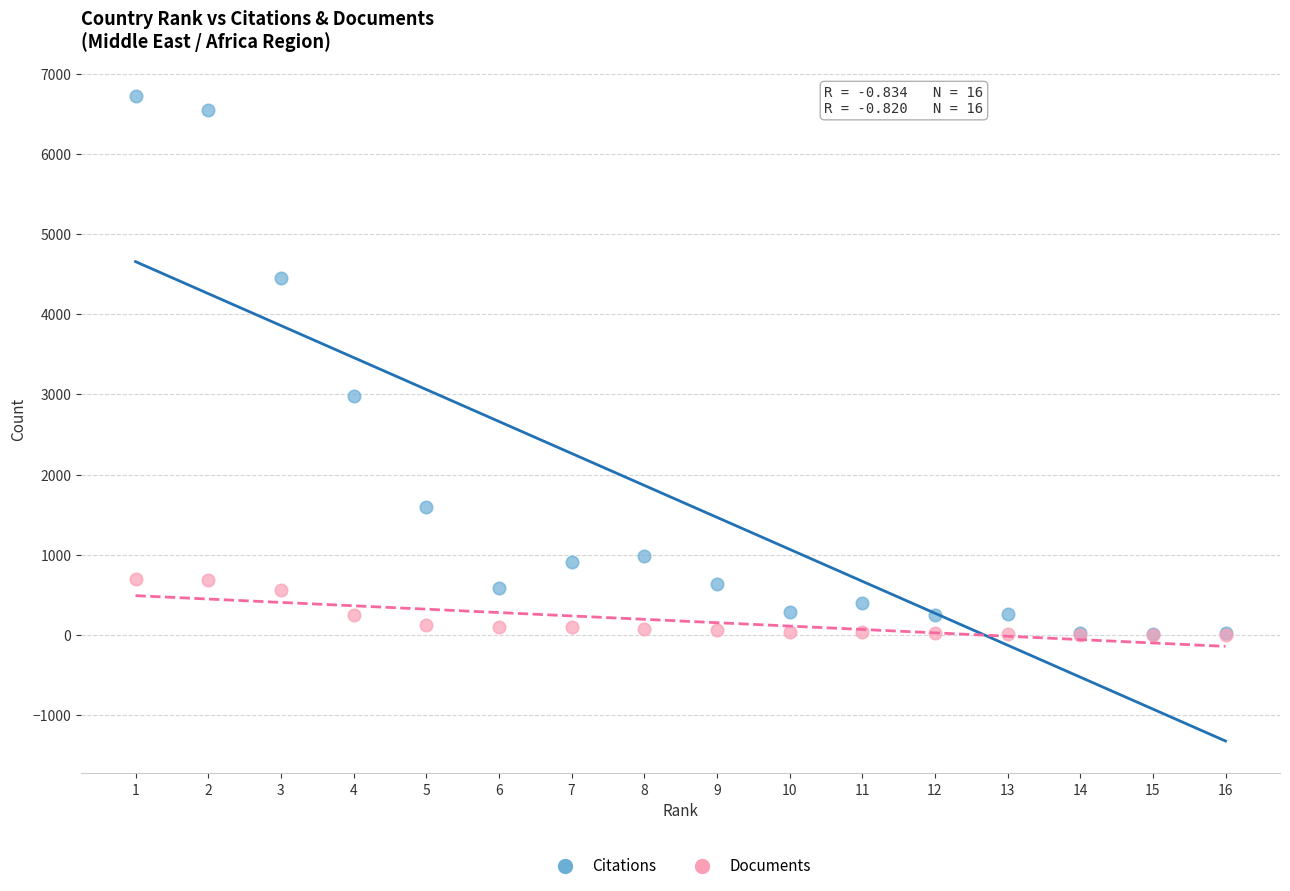

Across all series, what Y value is closest to 3359?

2977